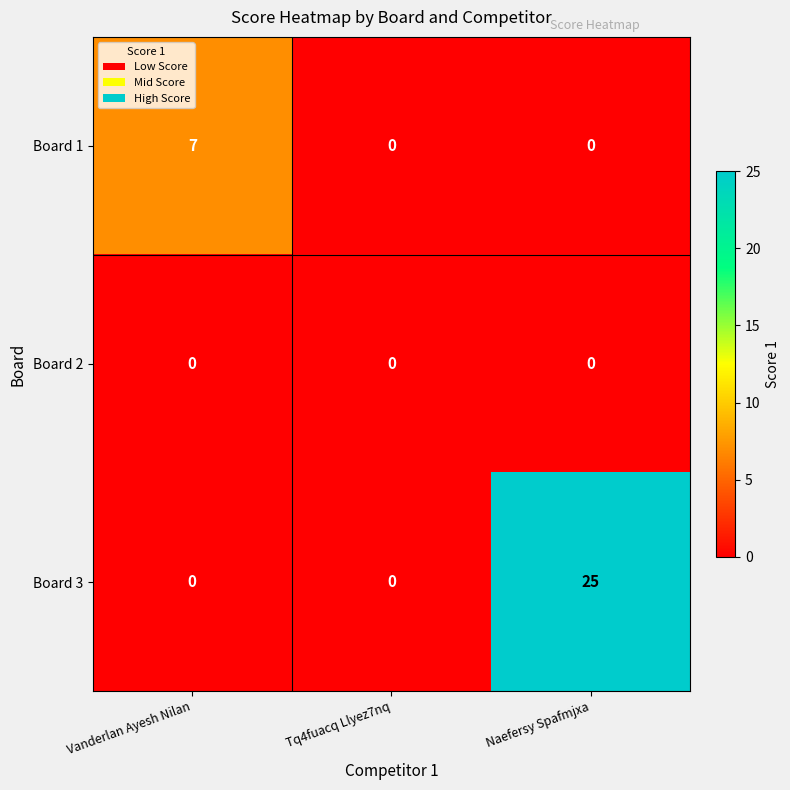

The Board 2 series shows 0 at Naefersy Spafmjxa. True or false?

True